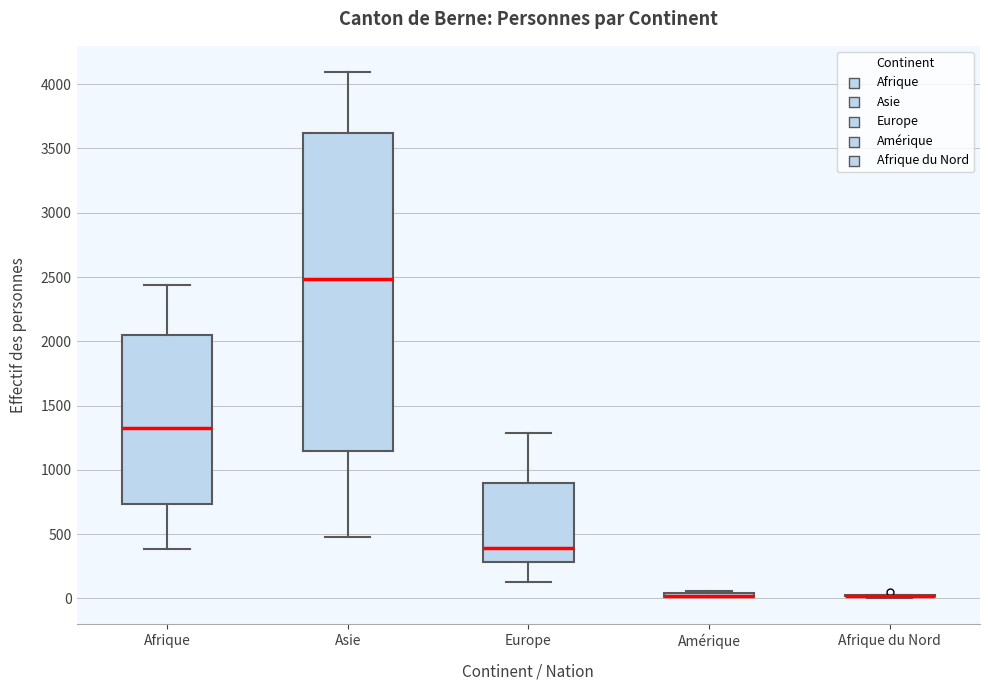

Reading left to right, transcribe this box plot: for each box, give where its median line is, the range the box spans, and where its two whiskers end, as read against the y-axis. The values are not printed on the chart, so give them approximately, as read against the axis.

Afrique: median 1350, box 750 to 2050, whiskers 400 to 2450
Asie: median 2500, box 1150 to 3600, whiskers 450 to 4100
Europe: median 400, box 300 to 900, whiskers 150 to 1300
Amérique: box collapsed to a line at 0, whiskers 0 to 50
Afrique du Nord: box collapsed to a line at 0, whiskers 0 to 50